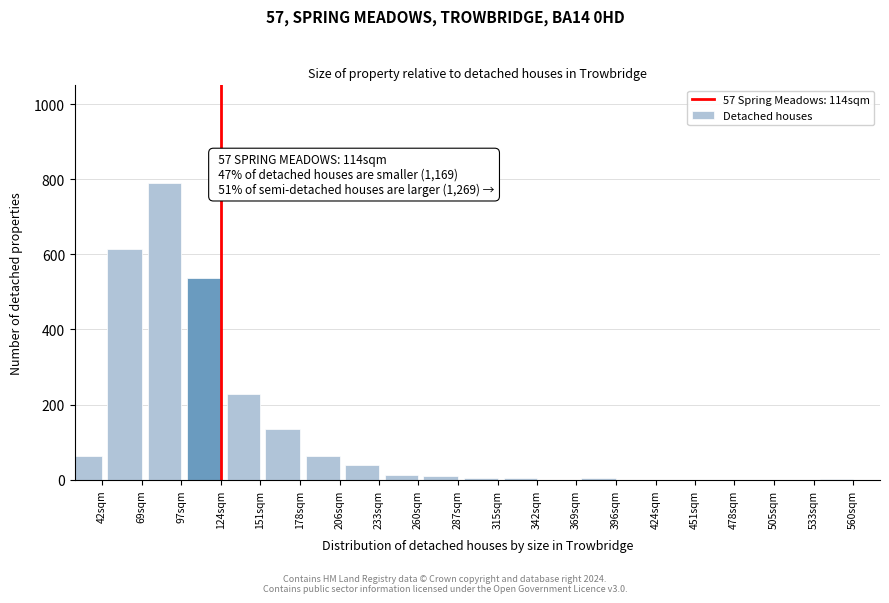

What is the change in value from 69sqm to 151sqm?

-384